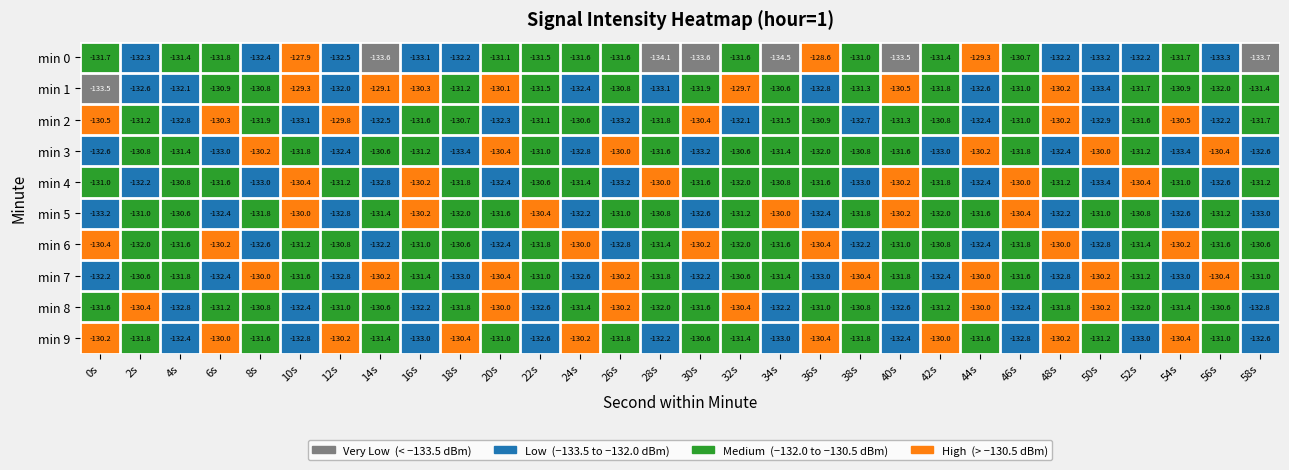

Between 22s and 50s, which series saw the biggest shift?

min 4